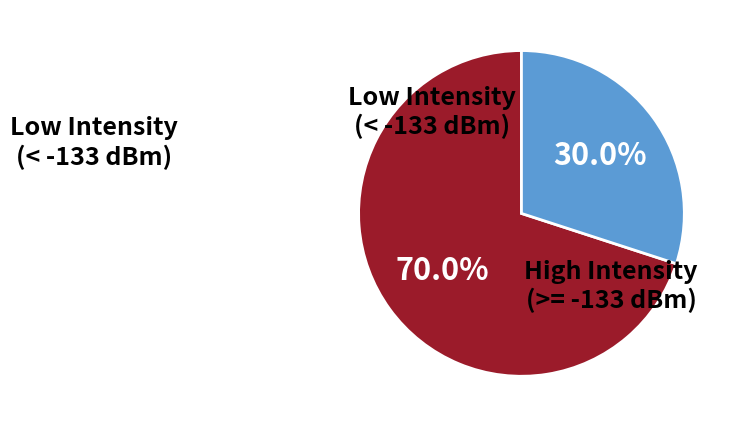

Is there a majority slice in this chart?

Yes